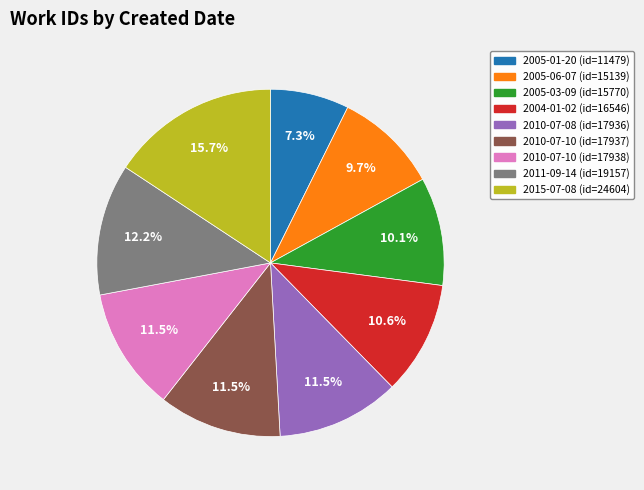

How many slices are in this pie chart?

9